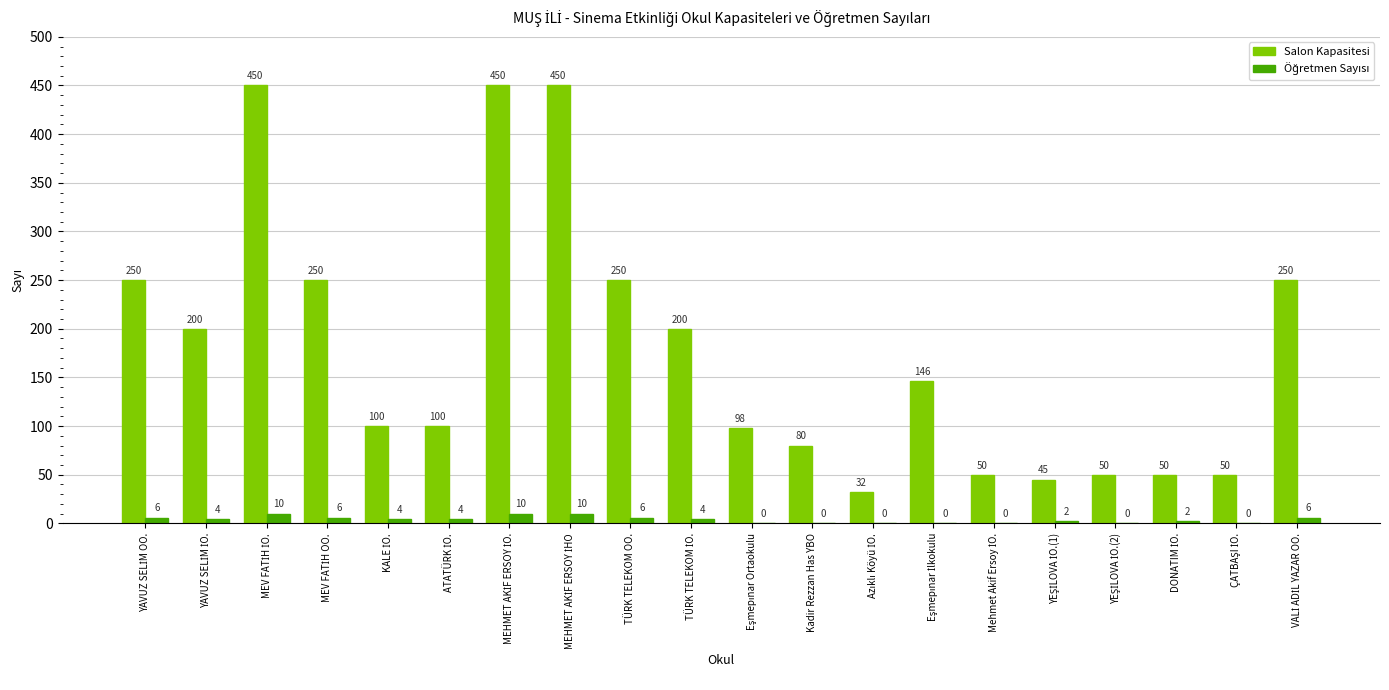

Which series has the largest total across all categories?

Salon Kapasitesi